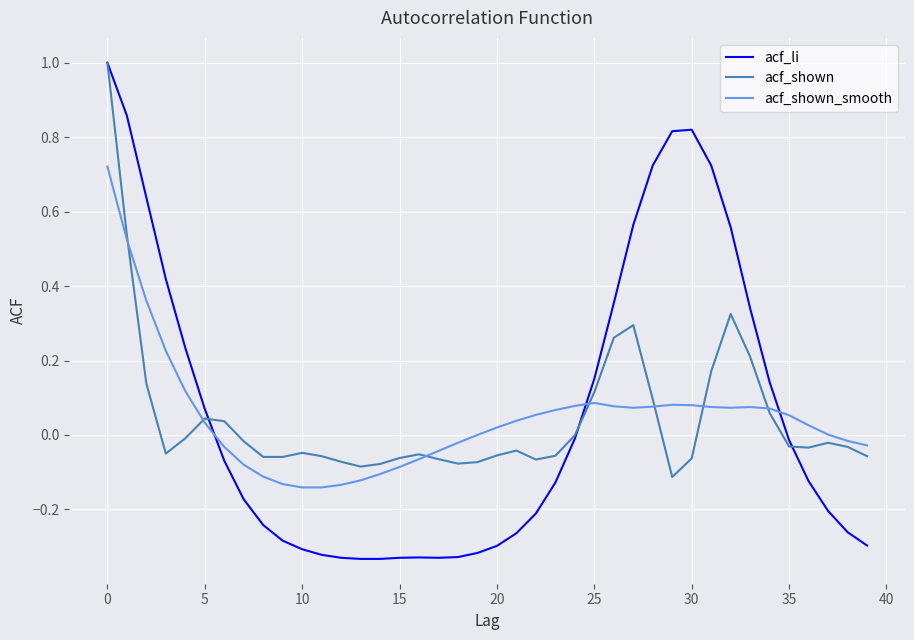

Which series has the widest spread of values?

acf_li